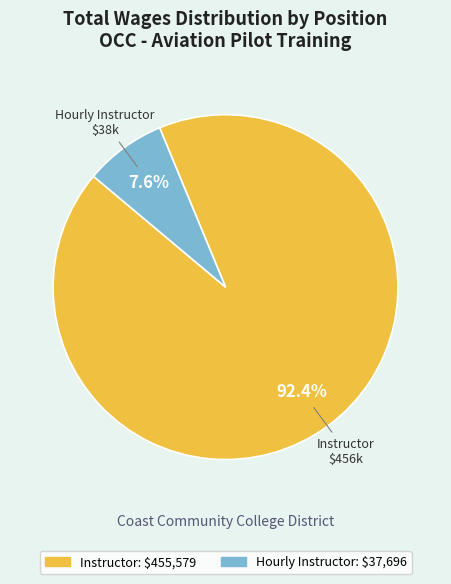

How many segments does this pie chart have?

2